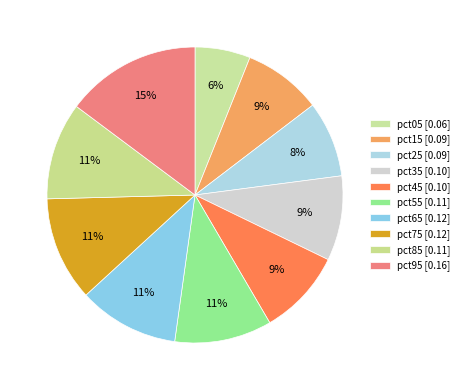

Is there a majority slice in this chart?

No